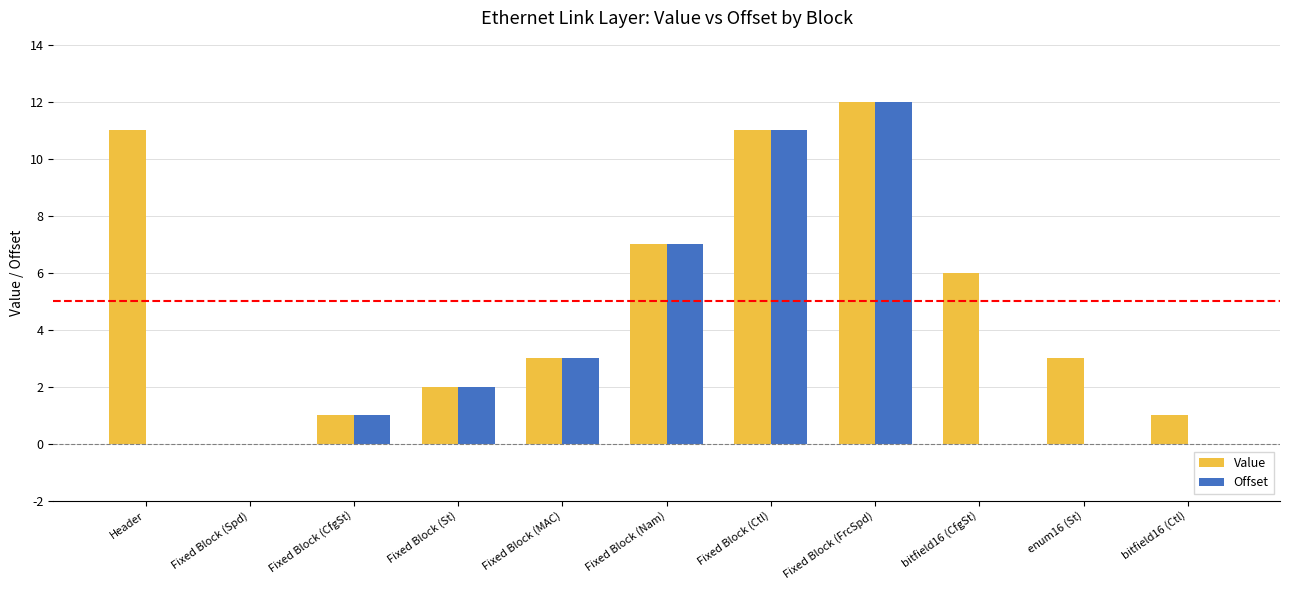

Reading right to left, what are all the values shown in this chart?

Value: 1	3	6	12	11	7	3	2	1	0	11
Offset: 0	0	0	12	11	7	3	2	1	0	0